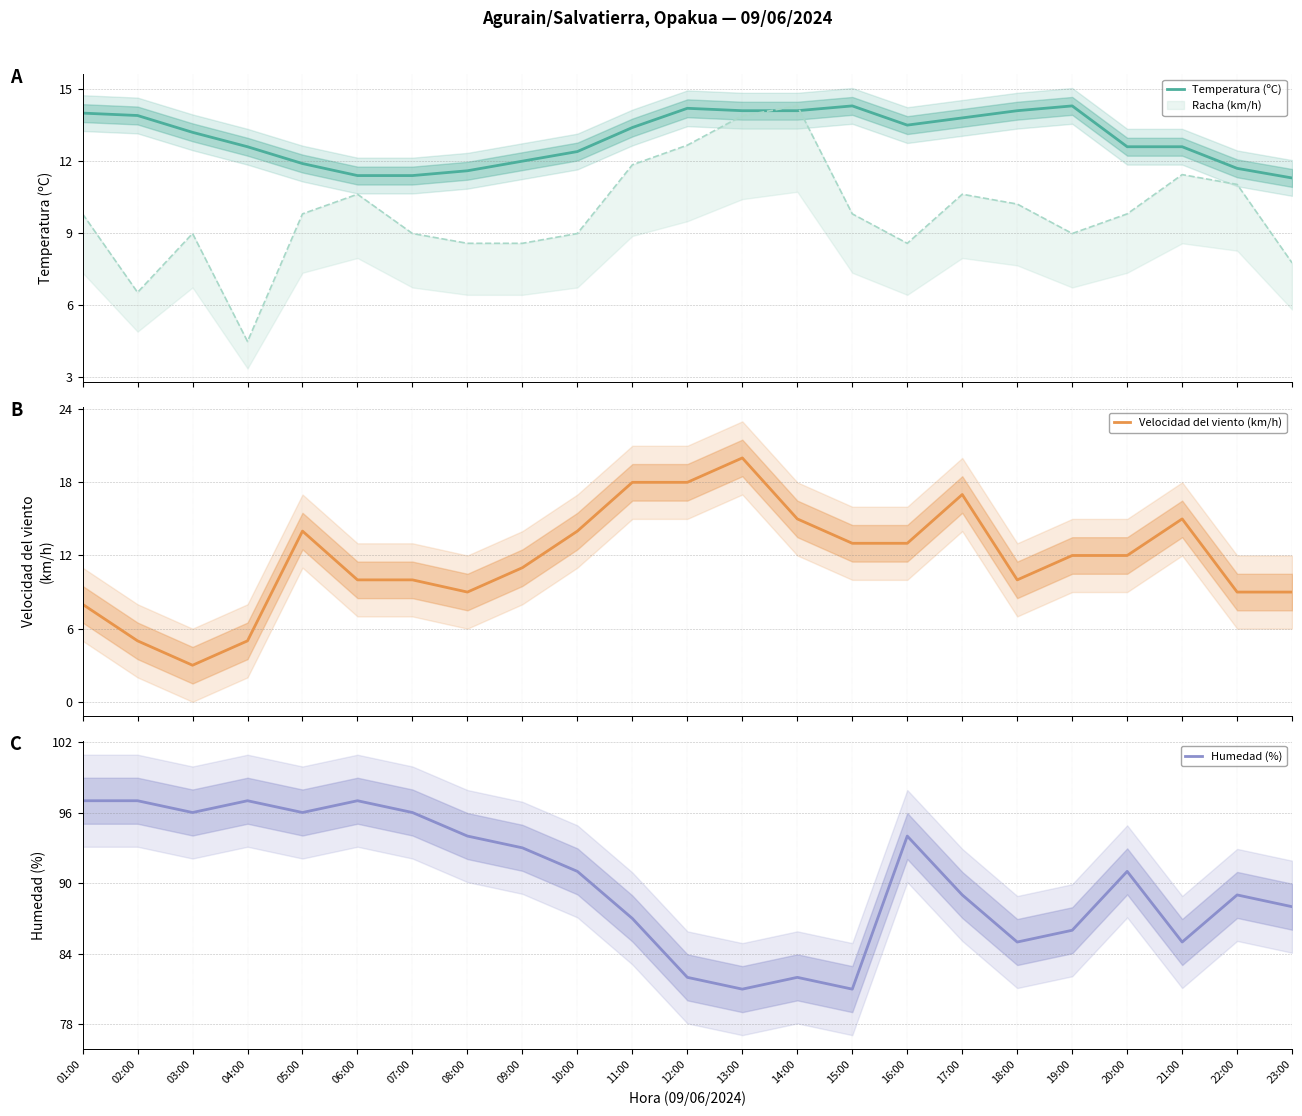

Is it true that Temperatura (ºC) equals 11.6 at 08:00?

True